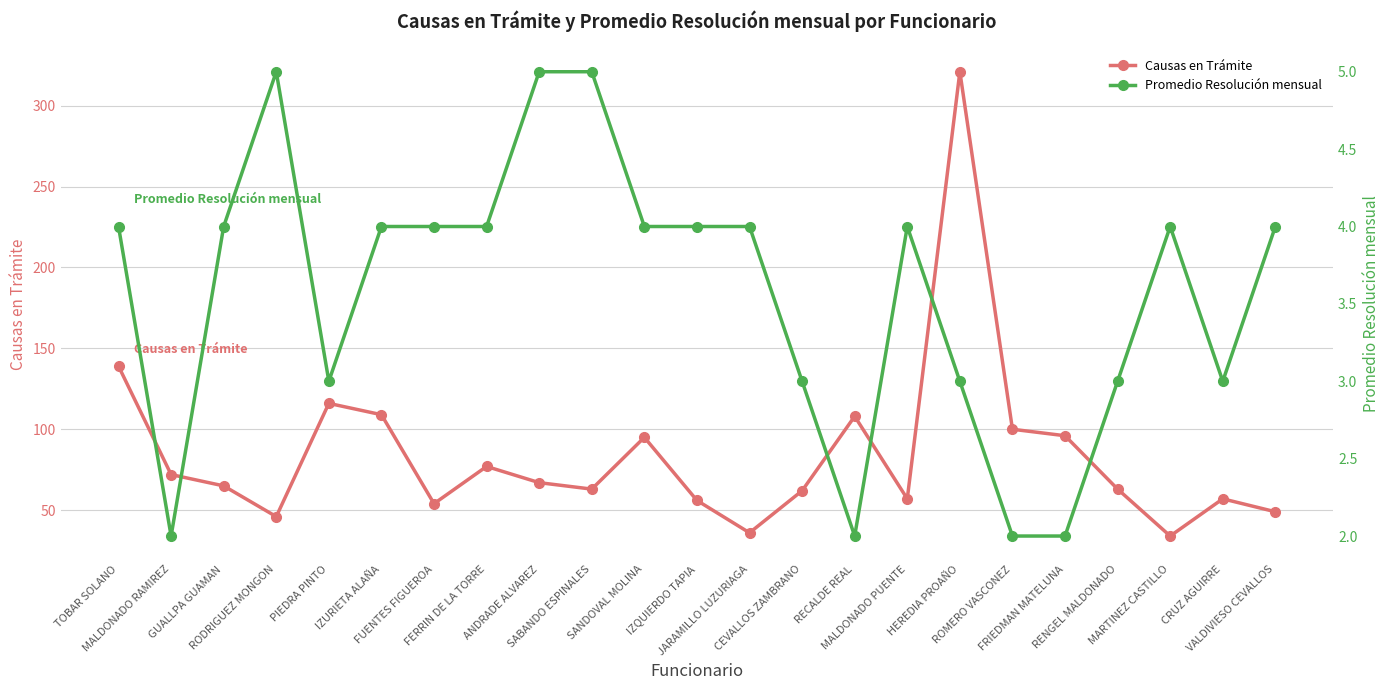

Reading left to right, list all the values displayed in this chart.

Causas en Trámite: 139	72	65	46	116	109	54	77	67	63	95	56	36	62	108	57	321	100	96	63	34	57	49
Promedio Resolución mensual: 4	2	4	5	3	4	4	4	5	5	4	4	4	3	2	4	3	2	2	3	4	3	4